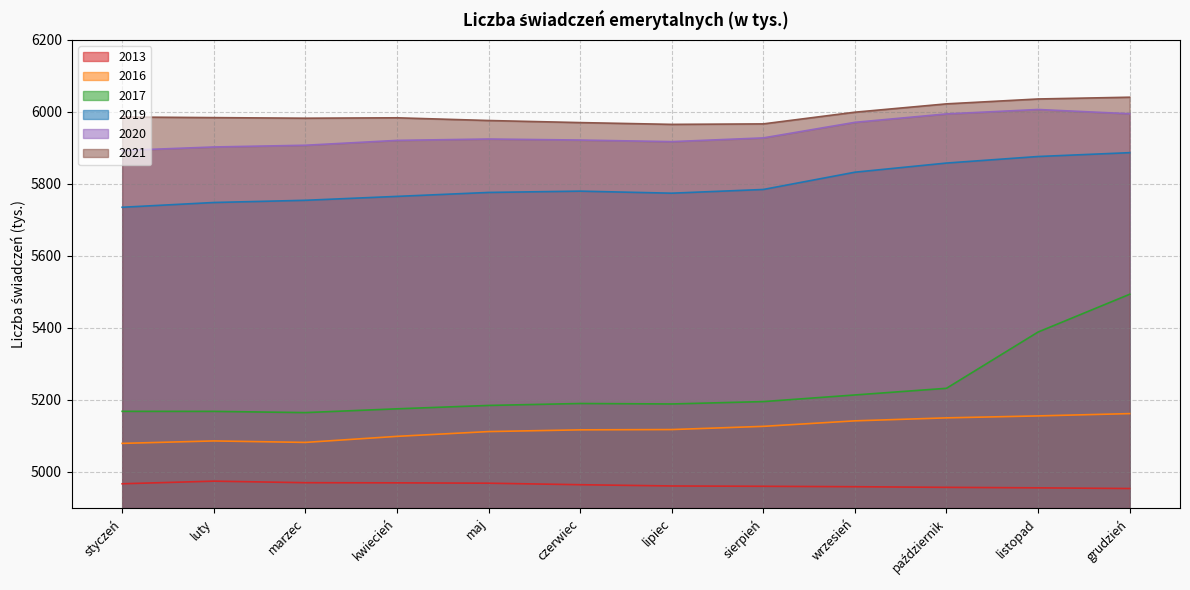

True or false: 2017 has more than 2 points higher than both neighbors.

False